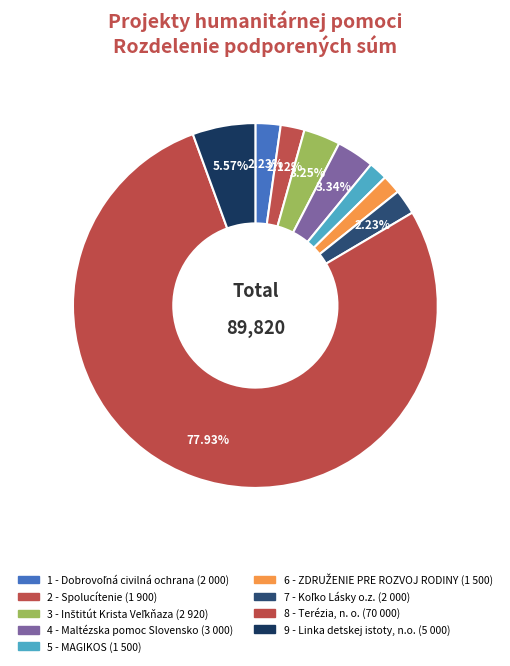

Count the number of slices in the pie.

9